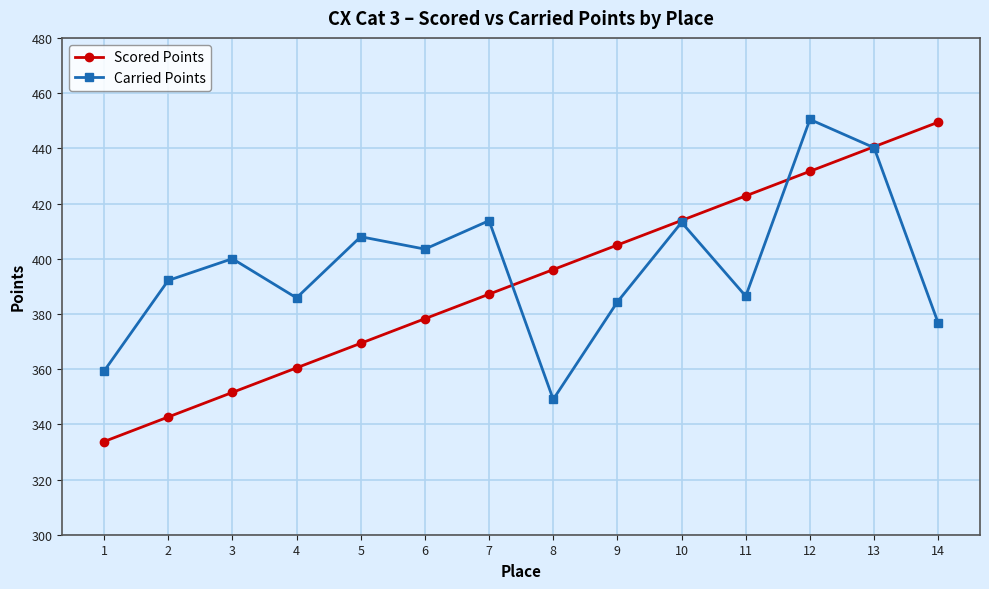

What is the value of the Scored Points point at the 10th from the left?

413.9